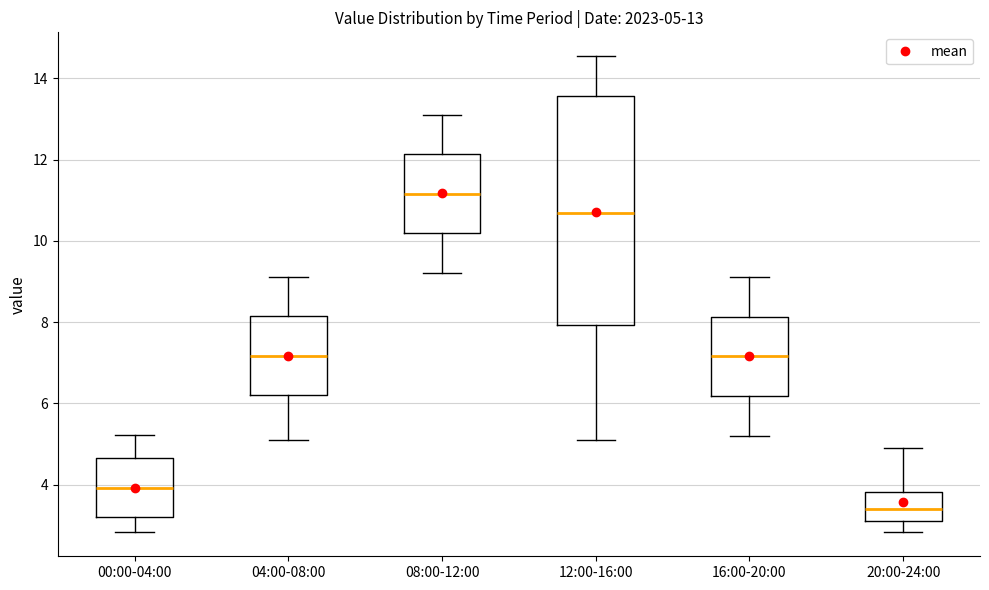

Which box's median line is the highest?

08:00-12:00